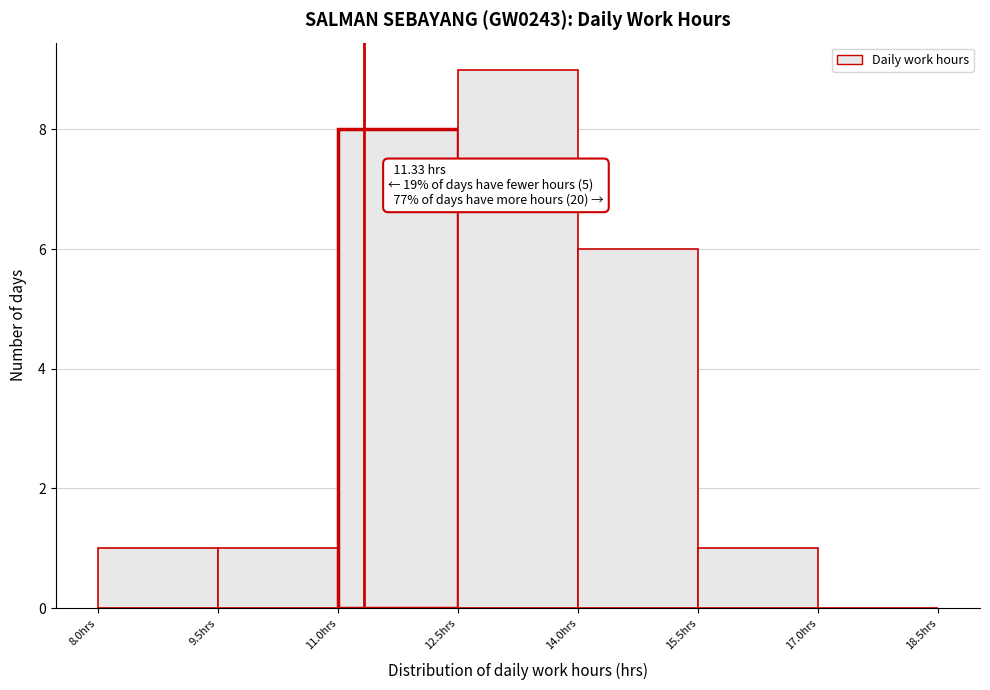

Which range on the x-axis has the tallest bar?

12.5 to 14.0